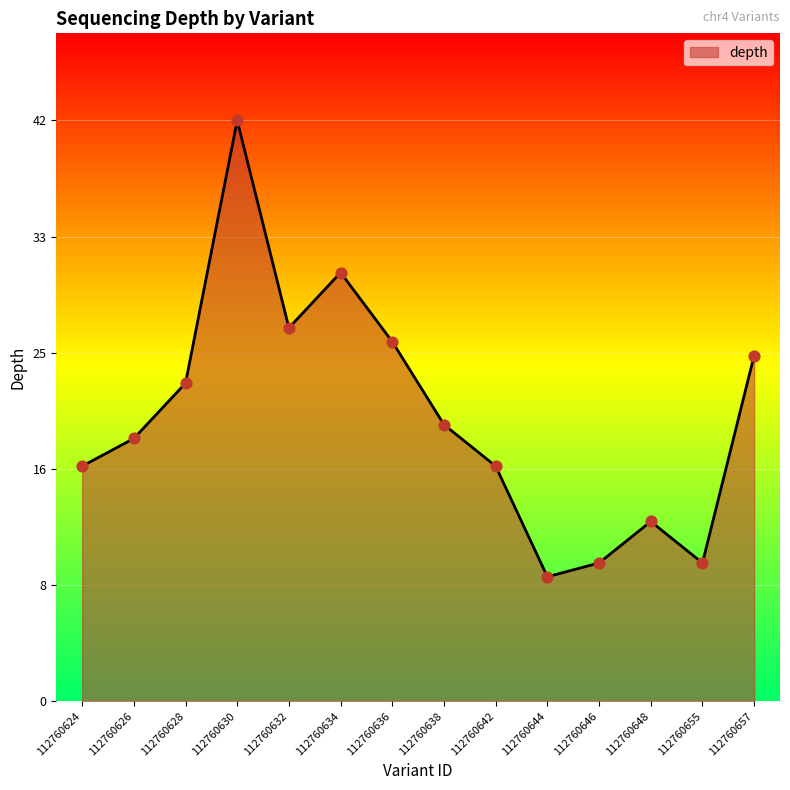

Approximately how many times larger is the value at 112760646 compared to 112760636?

0.4